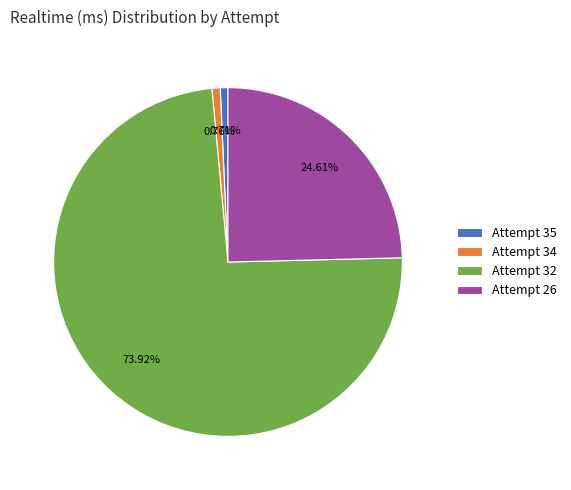

Combined, do Attempt 35 and Attempt 26 account for over 50%?

No